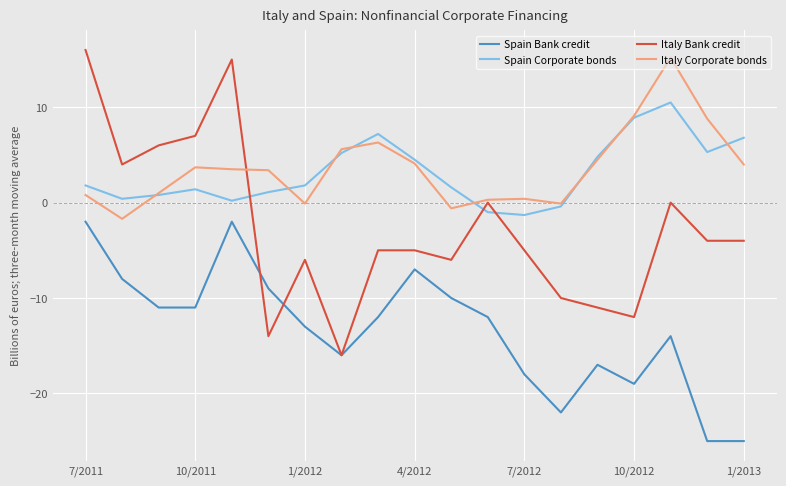

What is the average value of the Italy Corporate bonds series?

3.6